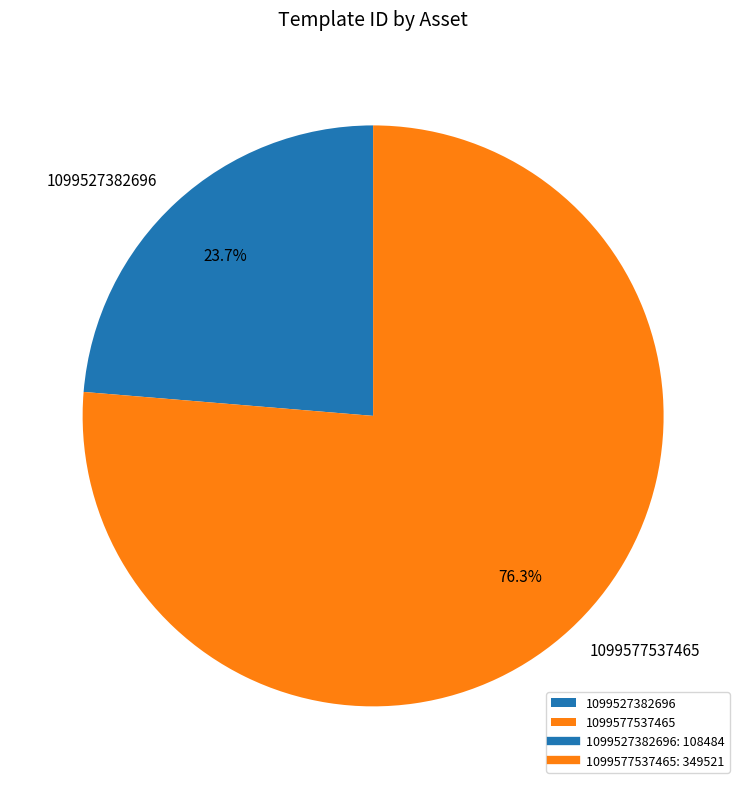

How many slices are in this pie chart?

2